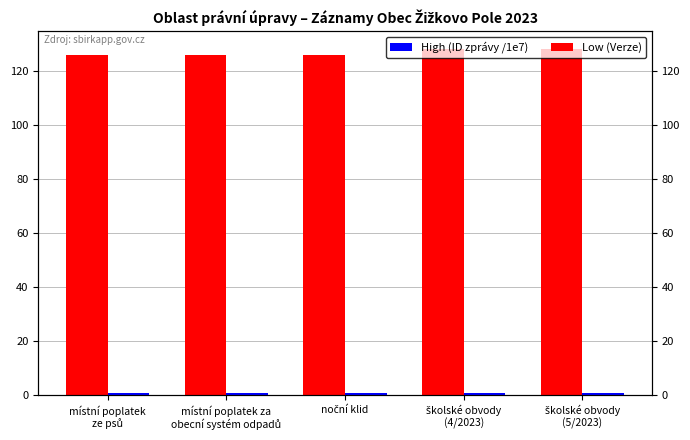

At which category is the sum across all series the highest?

školské obvody
(4/2023)